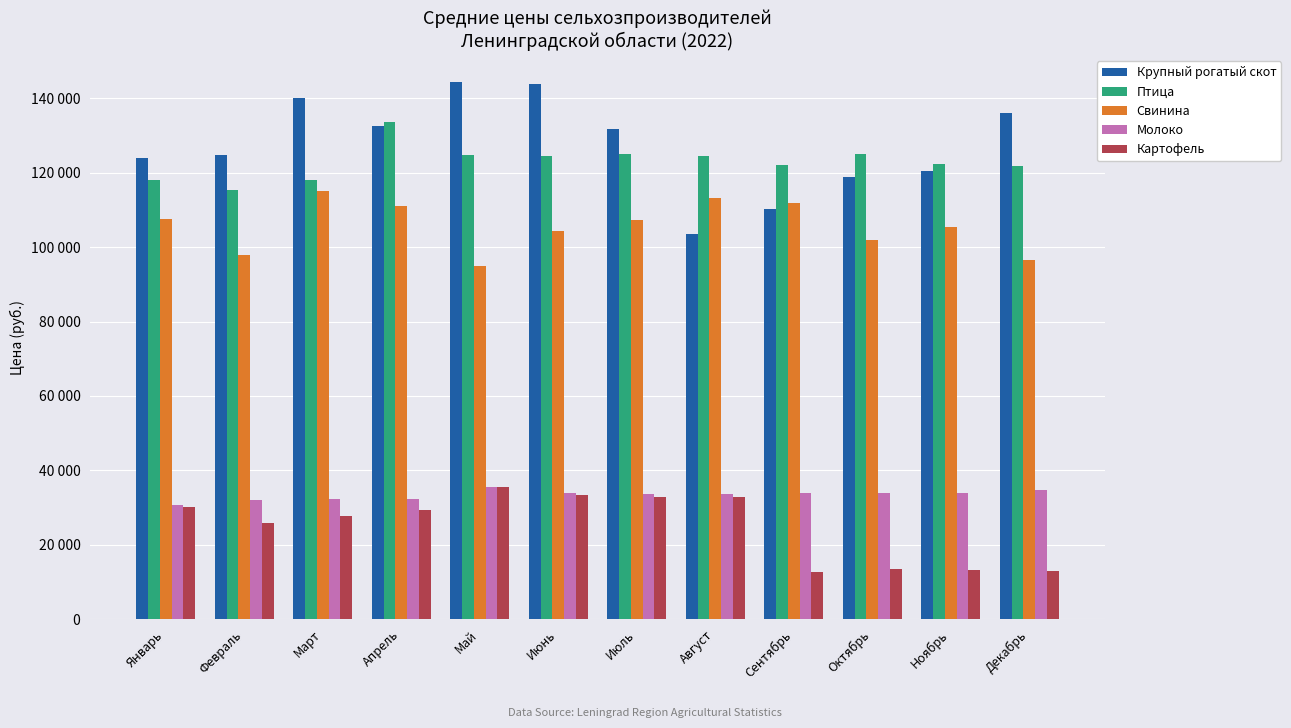

What is the greatest value displayed?

144438.2